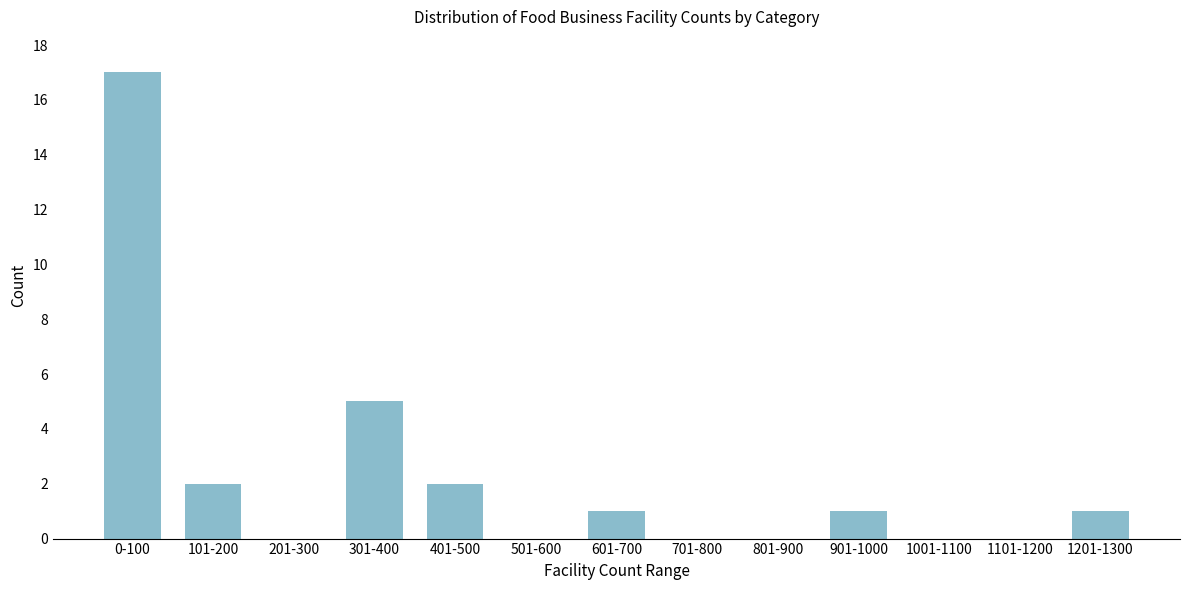

Reading right to left, list all the values displayed in this chart.

1201-1300=1	1101-1200=0	1001-1100=0	901-1000=1	801-900=0	701-800=0	601-700=1	501-600=0	401-500=2	301-400=5	201-300=0	101-200=2	0-100=17